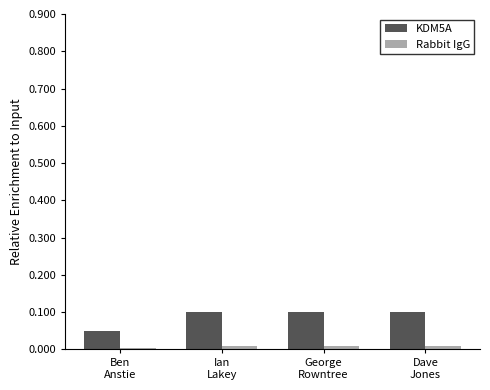

What is the sum of all KDM5A values?

0.4